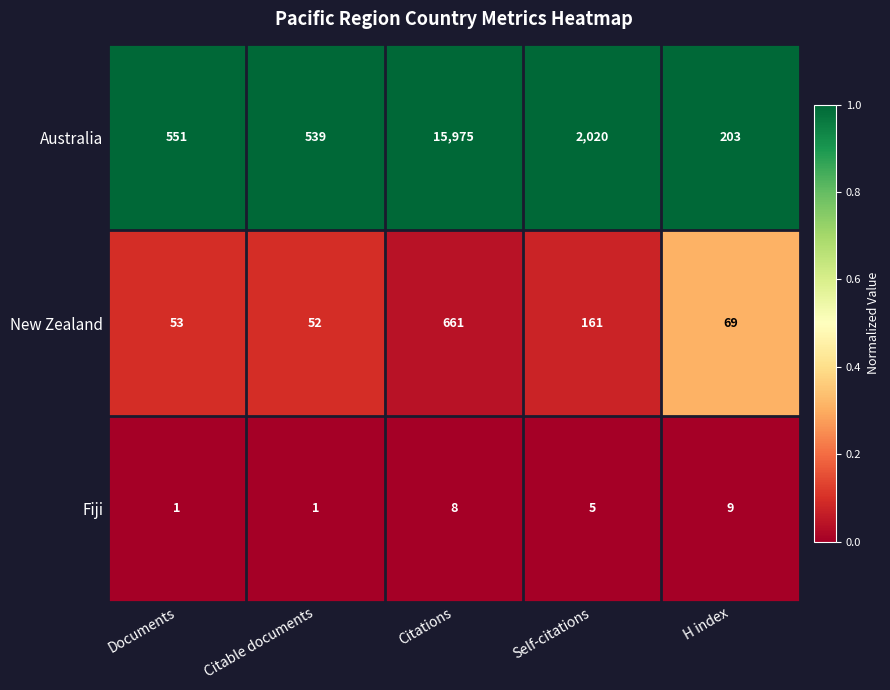

What is the approximate value of Australia at Self-citations, to the nearest 50?

2000